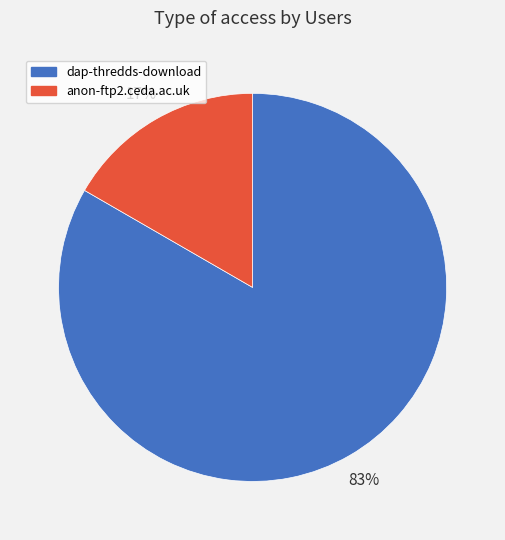

Is there a majority slice in this chart?

Yes